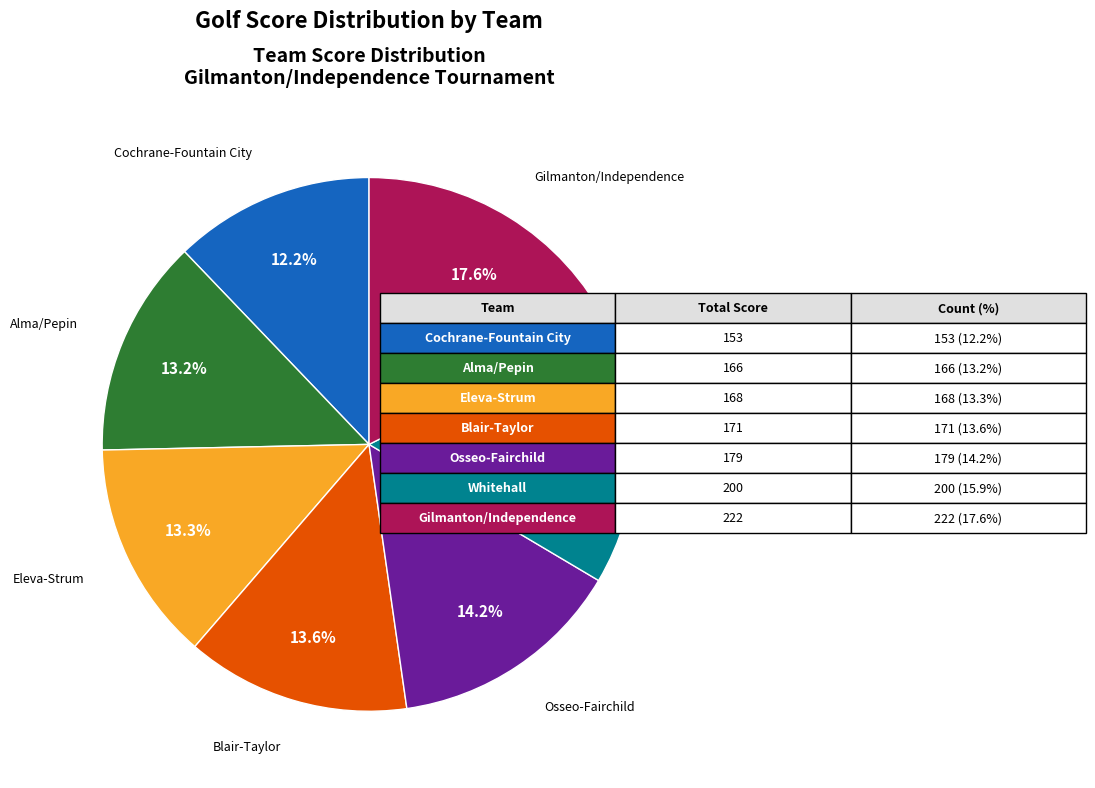

Is there any slice that represents more than half of the pie?

No